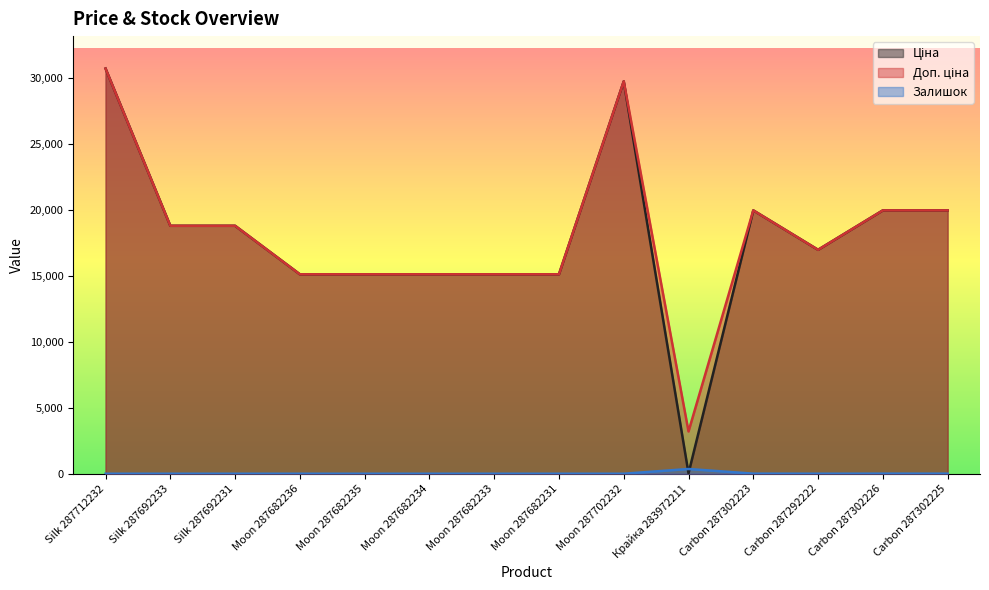

What is the difference between the Залишок values at Moon 287682231 and Крайка 283972211?

360.0